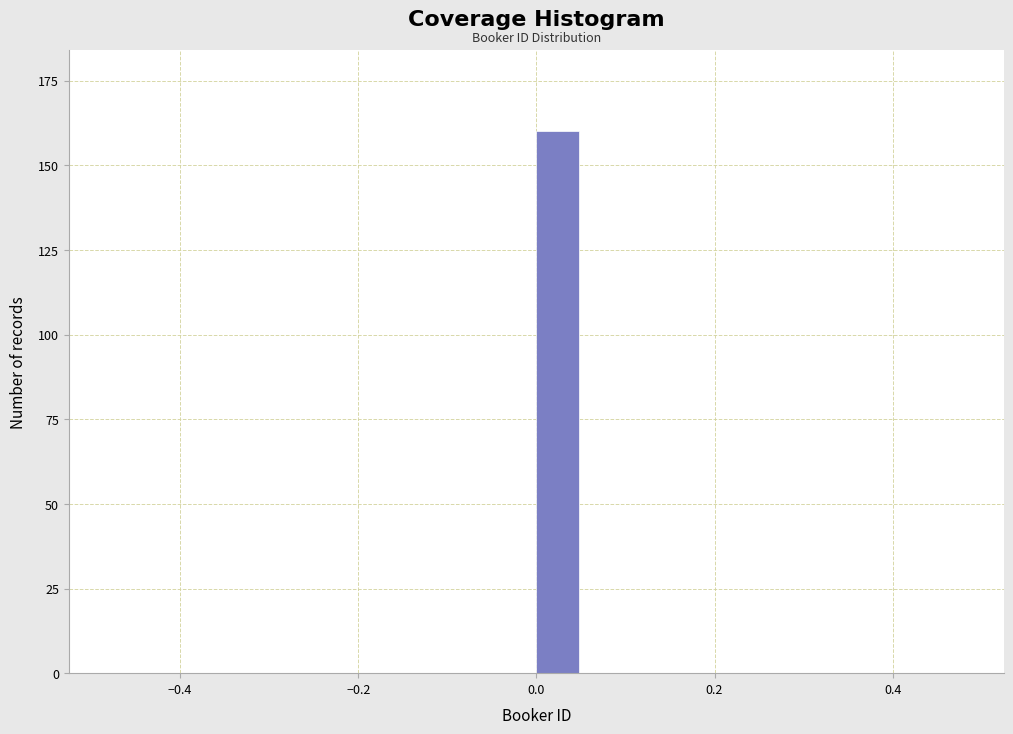

Around what value on the x-axis is the tallest bar? Give the approximate position of its centre, as read against the axis.

0.02